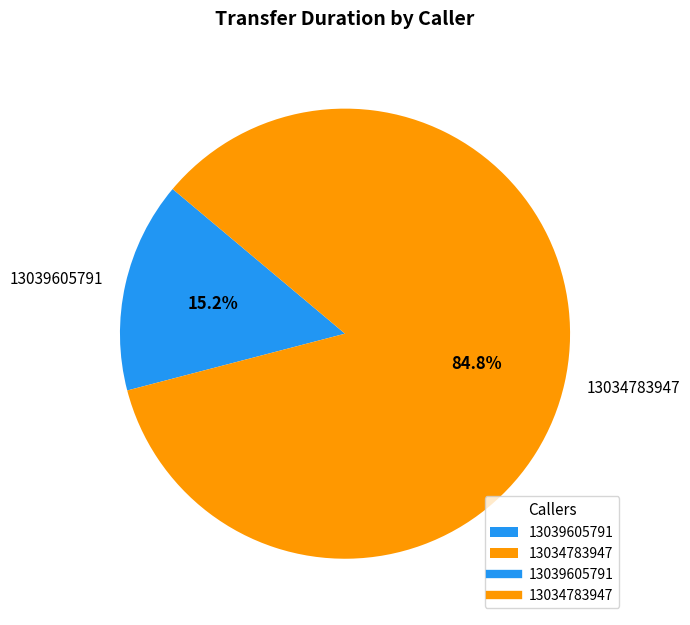

To the nearest percent, what is the combined percentage of 13039605791 and 13034783947?

100%